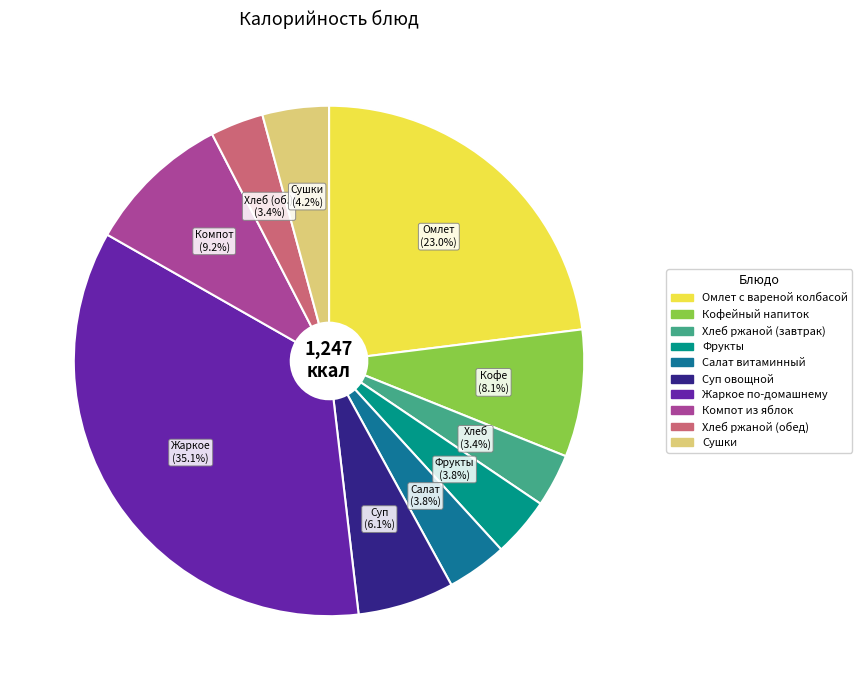

What portion of the pie excludes Компот из яблок?

90.8%